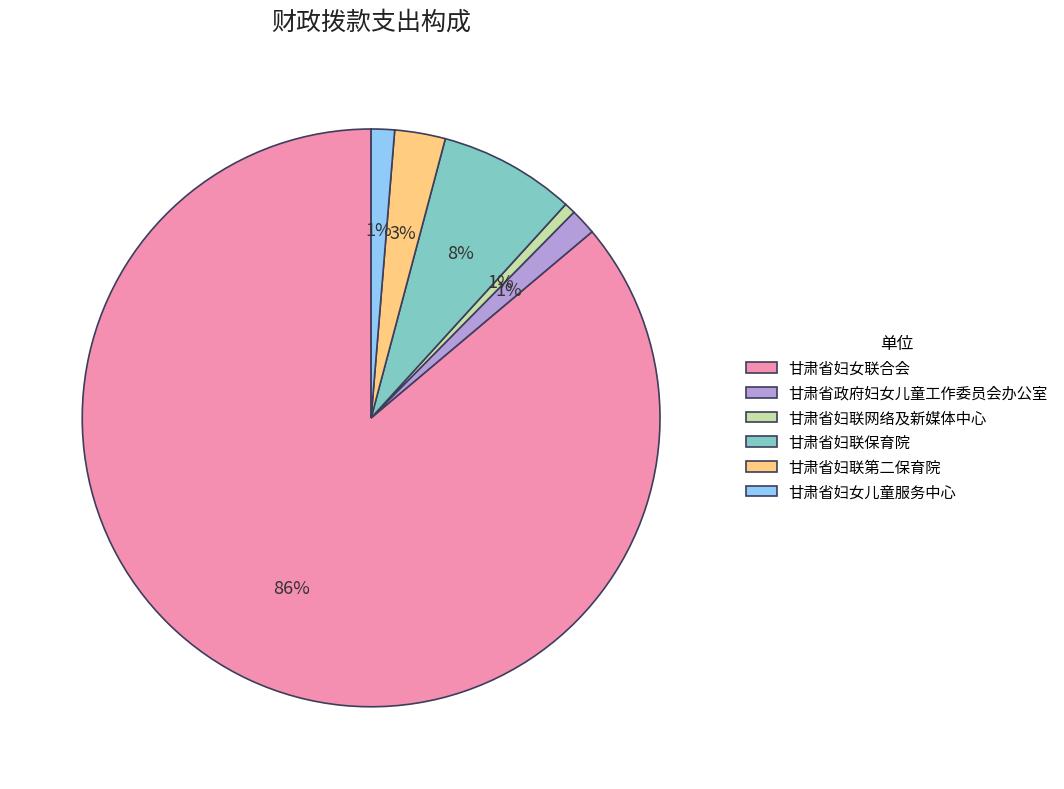

Is it true that 甘肃省妇女儿童服务中心 is 1% of the pie?

True